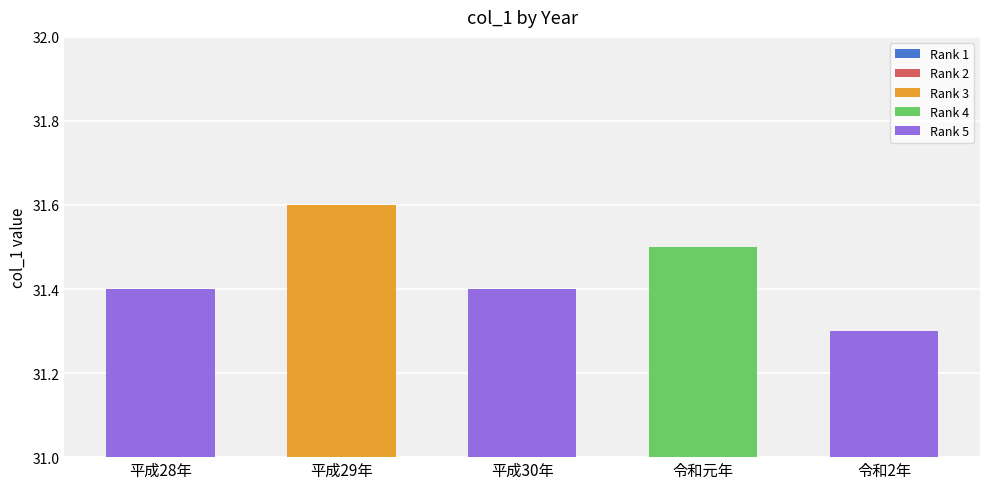

The chart shows a value of 8.0 at 平成30年. True or false?

False